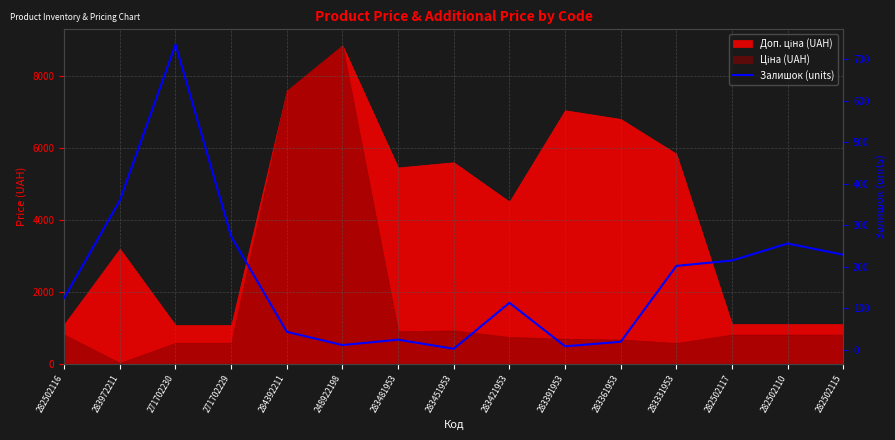

How many lines are shown in the chart?

1